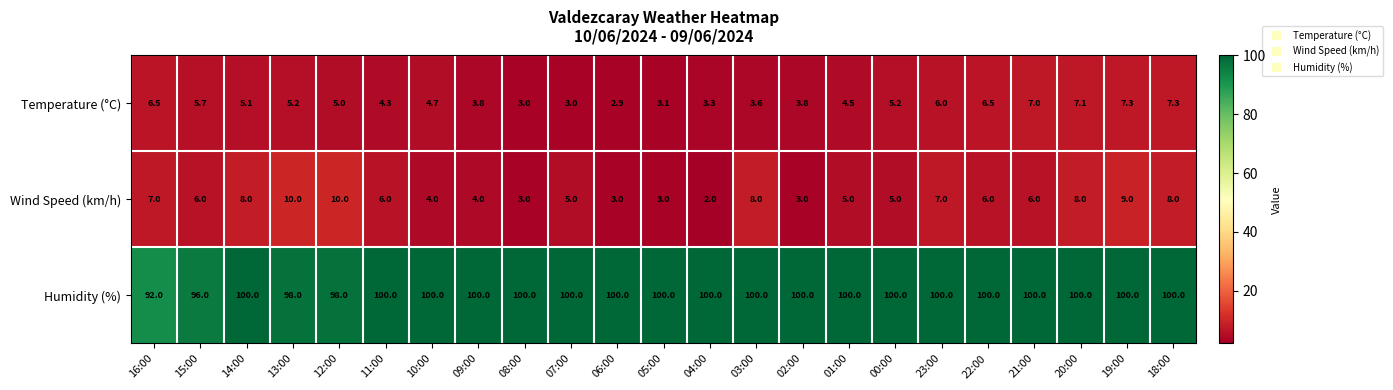

What is the greatest value displayed?

100.0